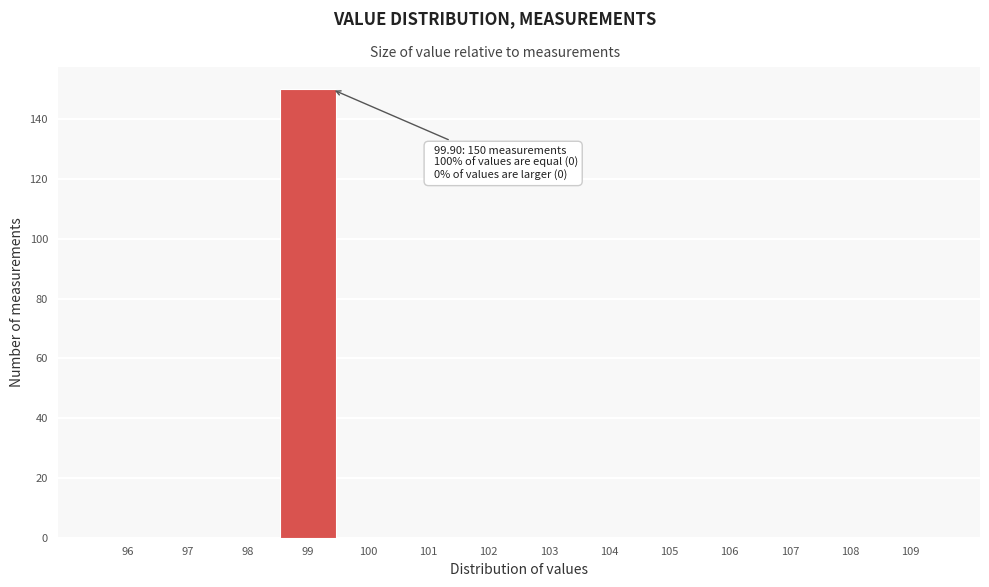

Reading left to right, extract all data points from this chart.

96=0	97=0	98=0	99=150	100=0	101=0	102=0	103=0	104=0	105=0	106=0	107=0	108=0	109=0